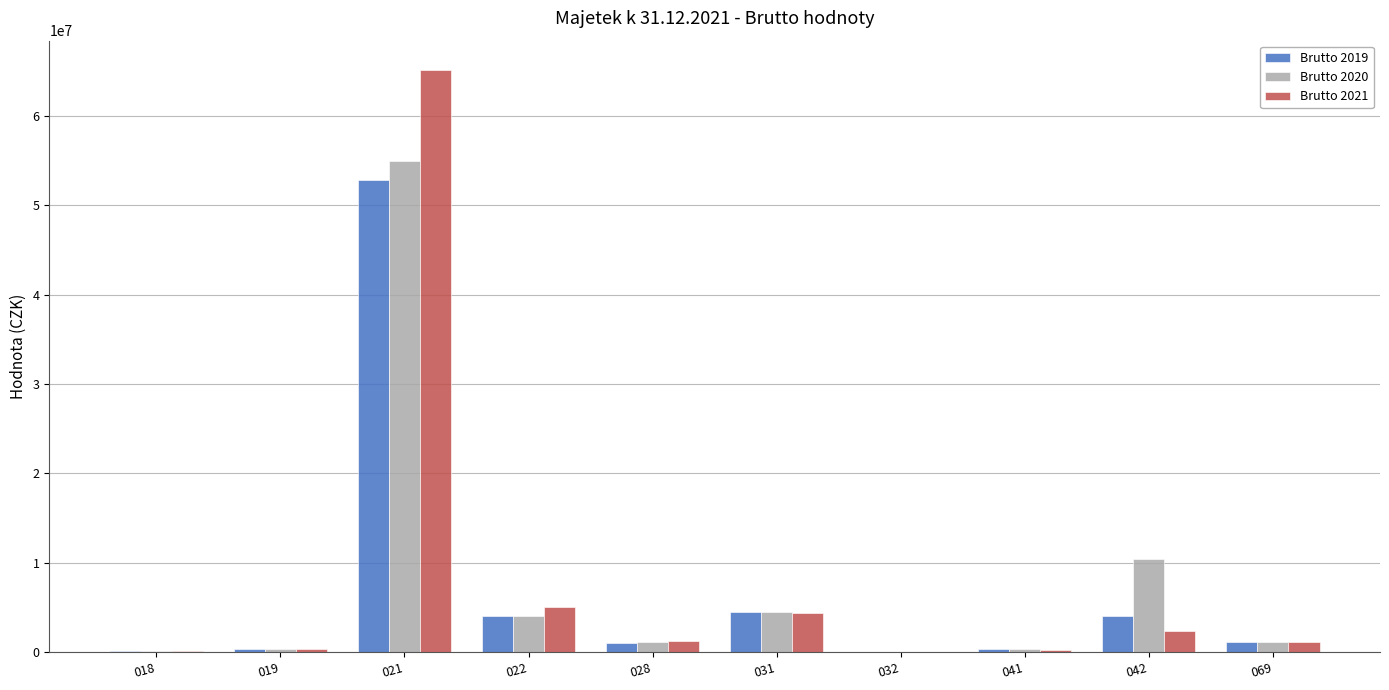

Is the value of Brutto 2019 at 019 greater than the value of Brutto 2021 at 042?

No